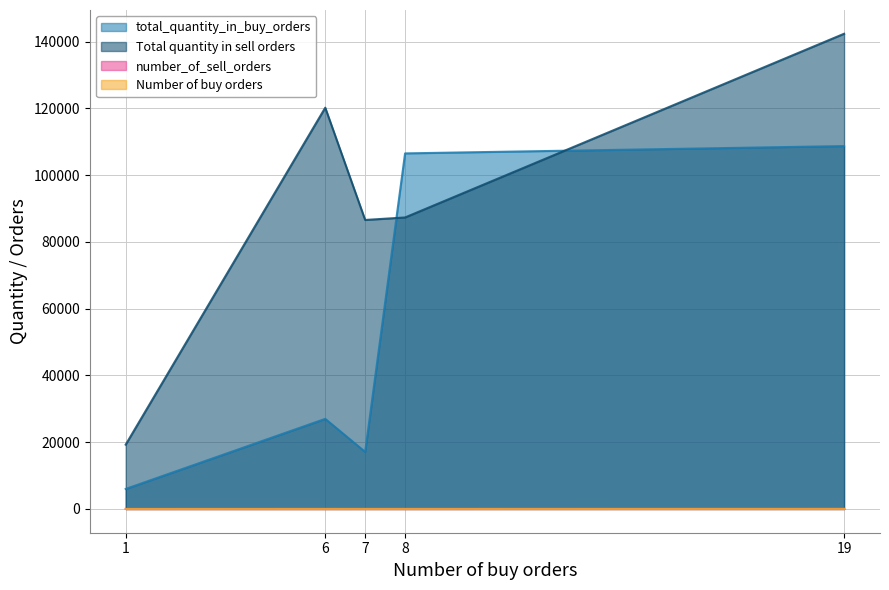

Which category has the lowest value in the number_of_sell_orders series?

1